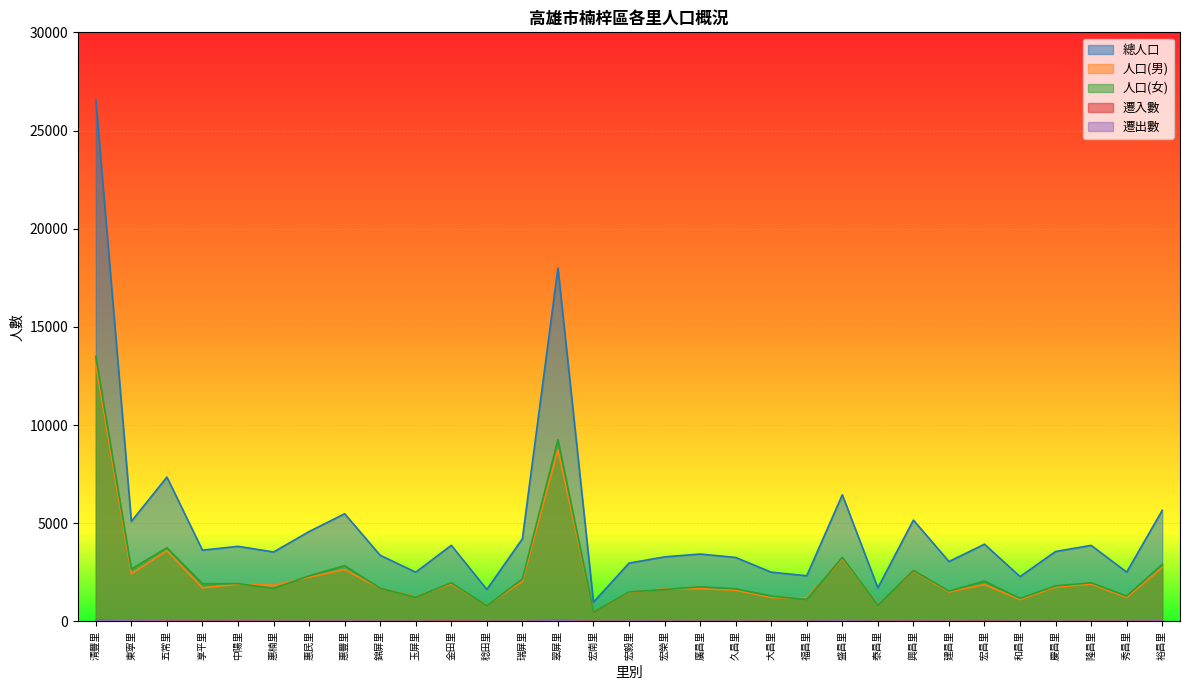

What is the sum of the 總人口 values at 瑞屏里 and 稔田里?

5839